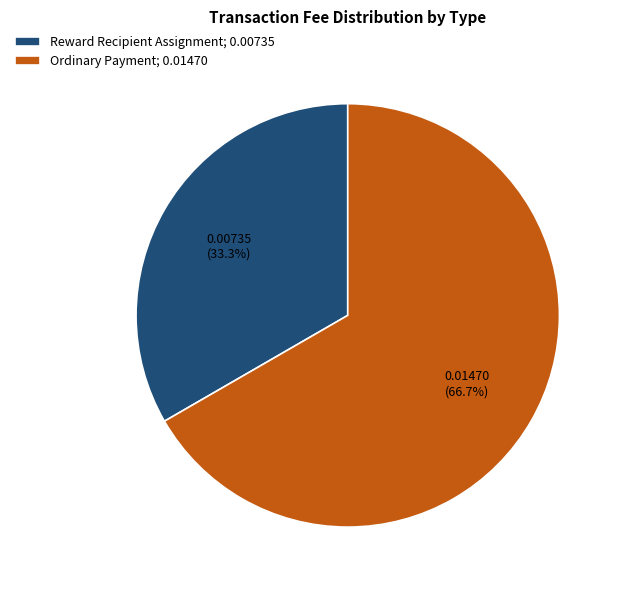

To the nearest percent, what percentage of the pie is Ordinary Payment?

67%